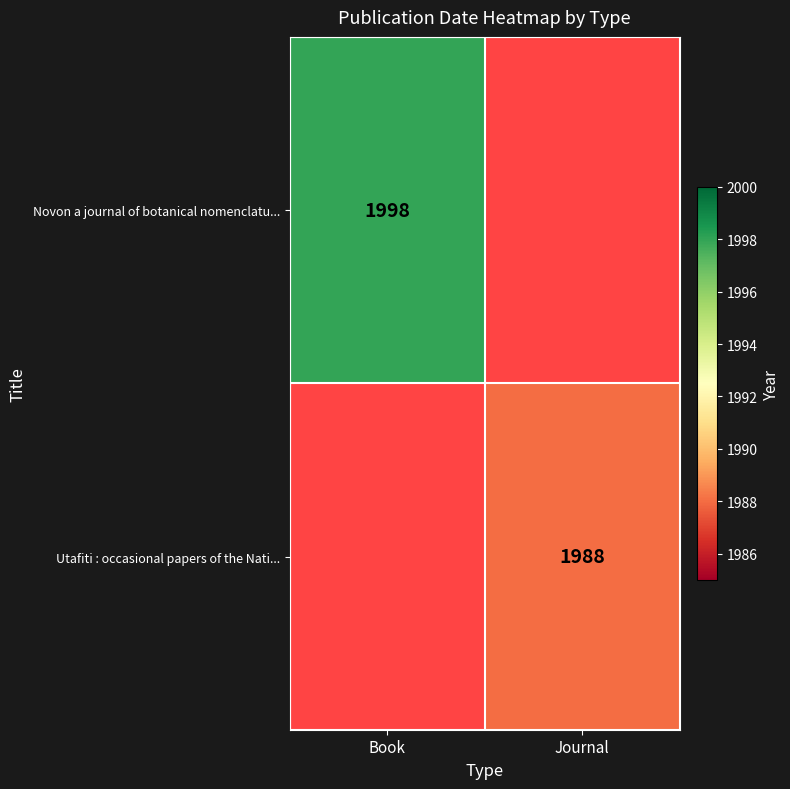

Is the value of Utafiti : occasional papers of the Nati... at Journal greater than the value of Novon a journal of botanical nomenclatu... at Book?

No